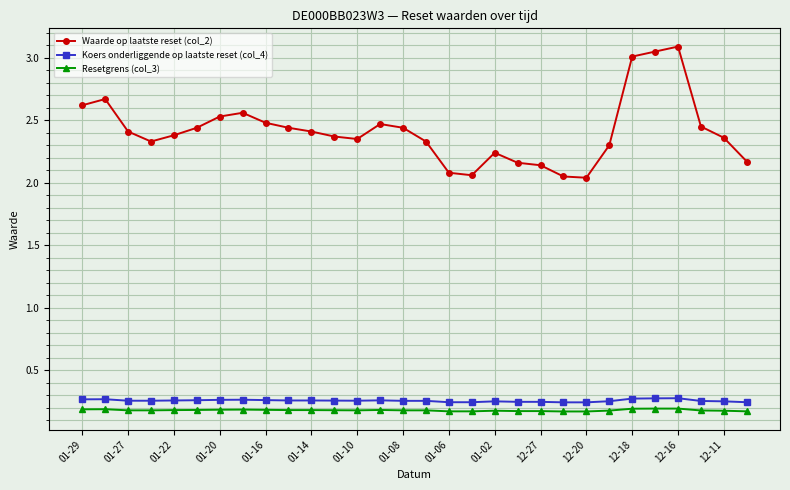

List the series in order of their peak value, highest first.

Waarde op laatste reset (col_2), Koers onderliggende op laatste reset (col_4), Resetgrens (col_3)